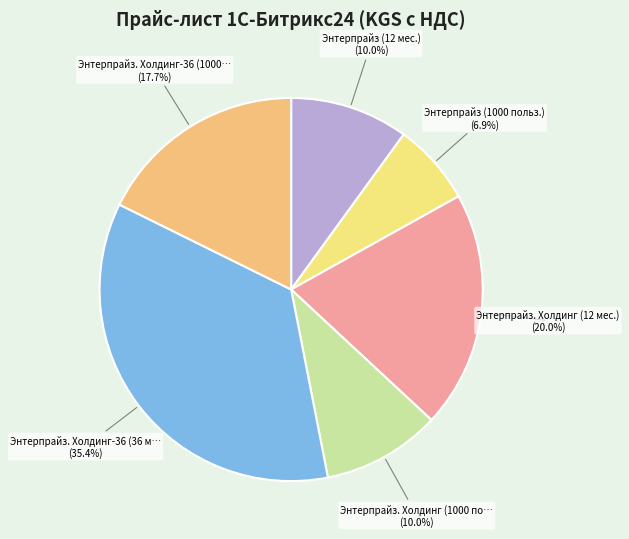

Count the number of slices in the pie.

6